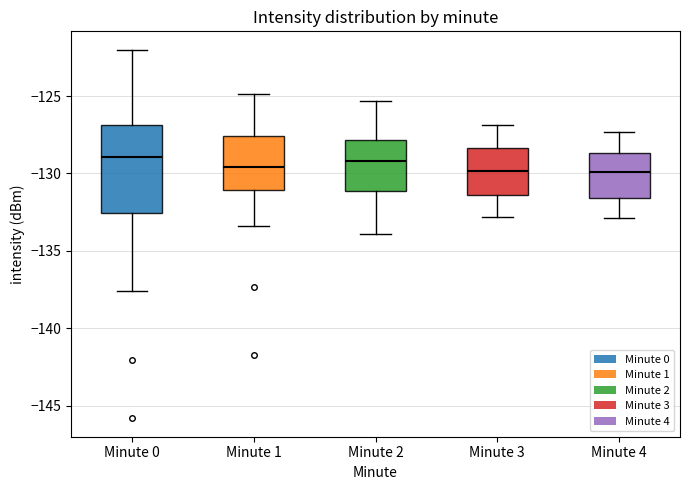

Where does the upper whisker of the box for Minute 1 end on the y-axis? The values are not printed on the chart, so give them approximately, as read against the axis.

-125.0